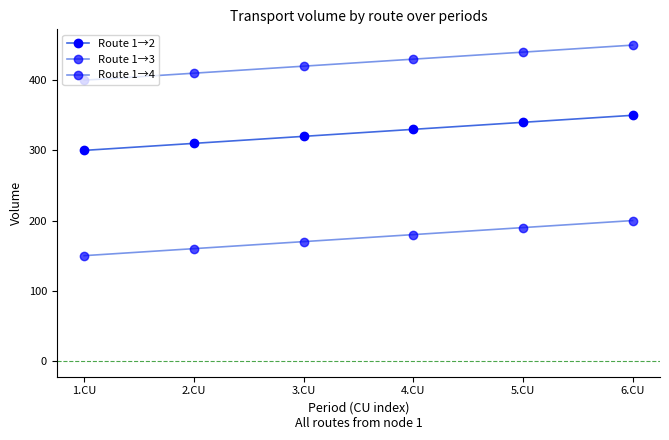

At which label does Route 1→3 reach its minimum?

1.CU